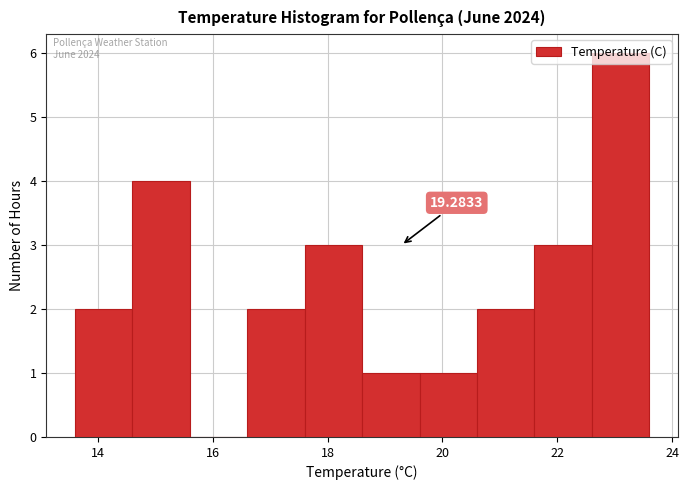

Over which range of the x-axis is the bar tallest?

22.6 to 23.6